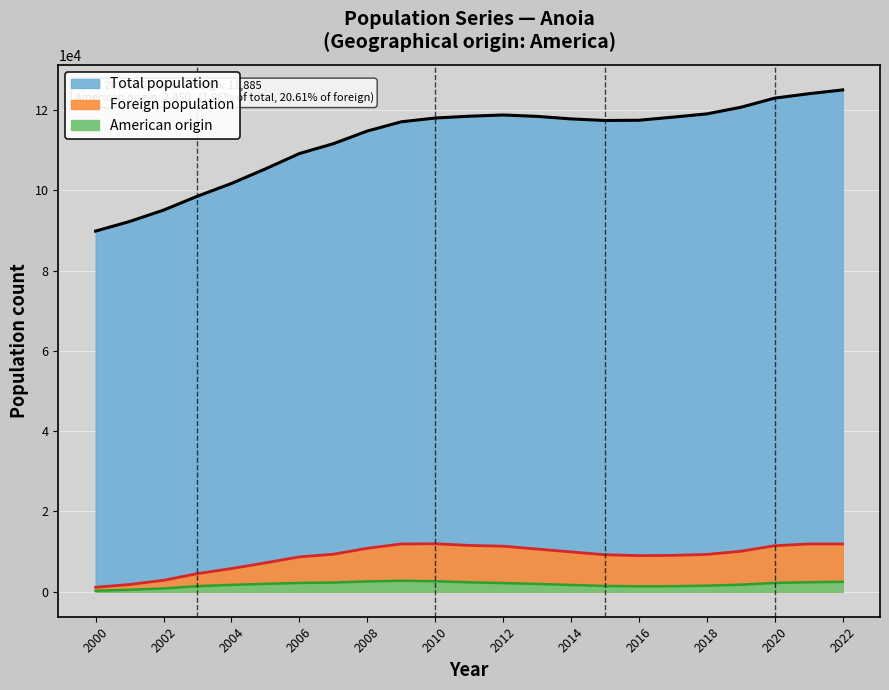

Rank the series at 2006 from lowest to highest value.

American origin, Foreign population, Total population